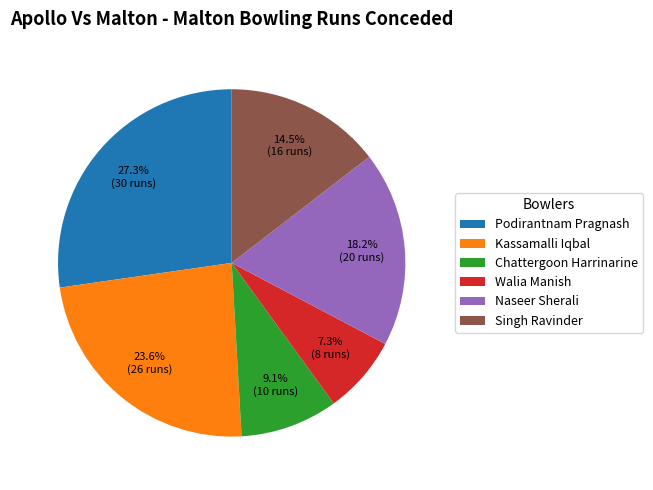

Between Walia Manish and Podirantnam Pragnash, which is larger?

Podirantnam Pragnash